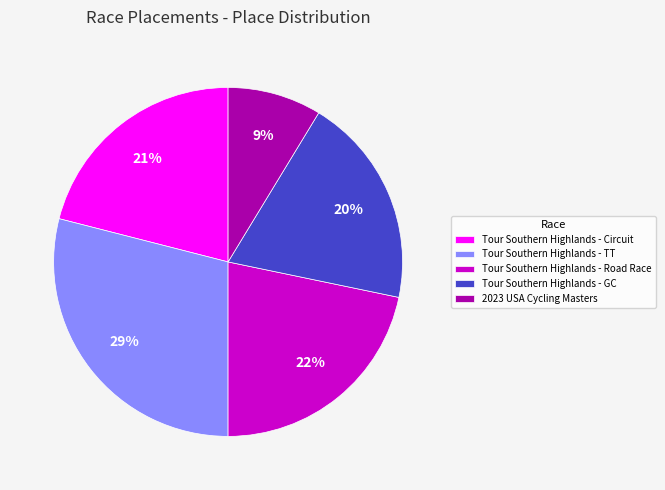

Which slice is the smallest?

2023 USA Cycling Masters